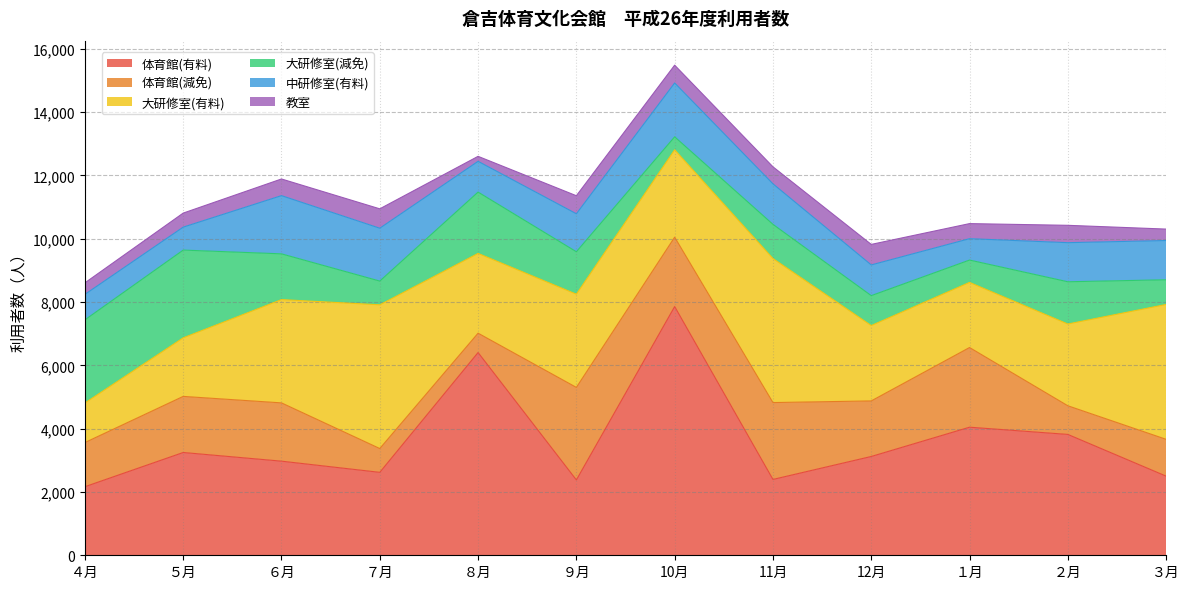

What is the difference between the highest and lowest values at ６月?

2737